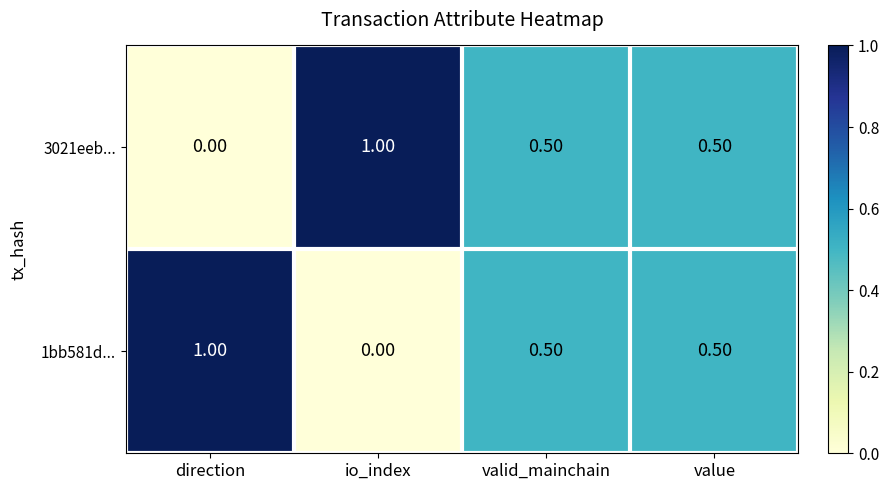

Is the value of 3021eeb... at valid_mainchain greater than the value of 1bb581d... at direction?

No